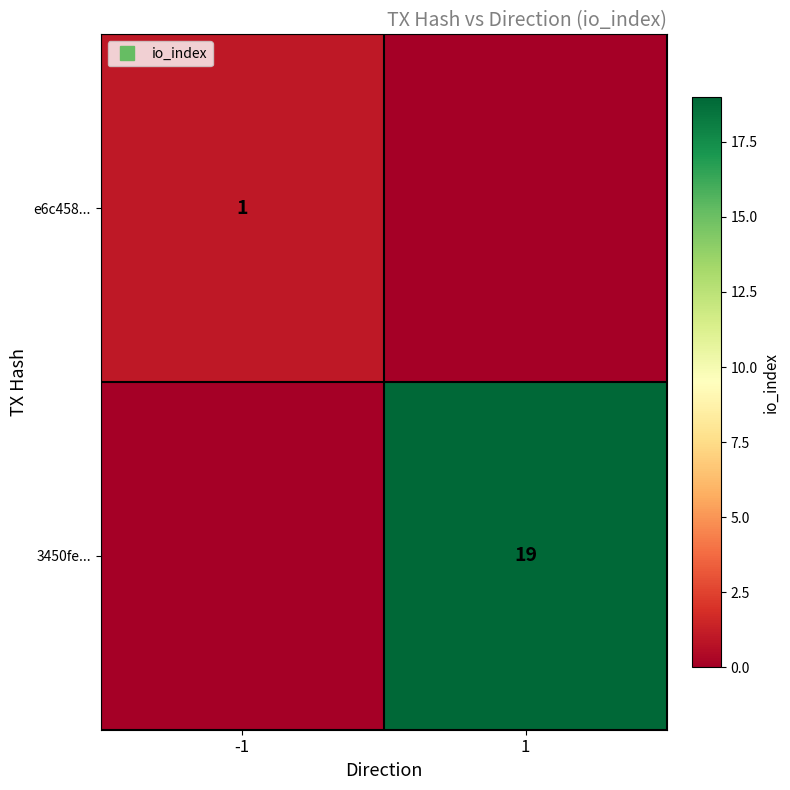

Count the number of categories in the chart.

2